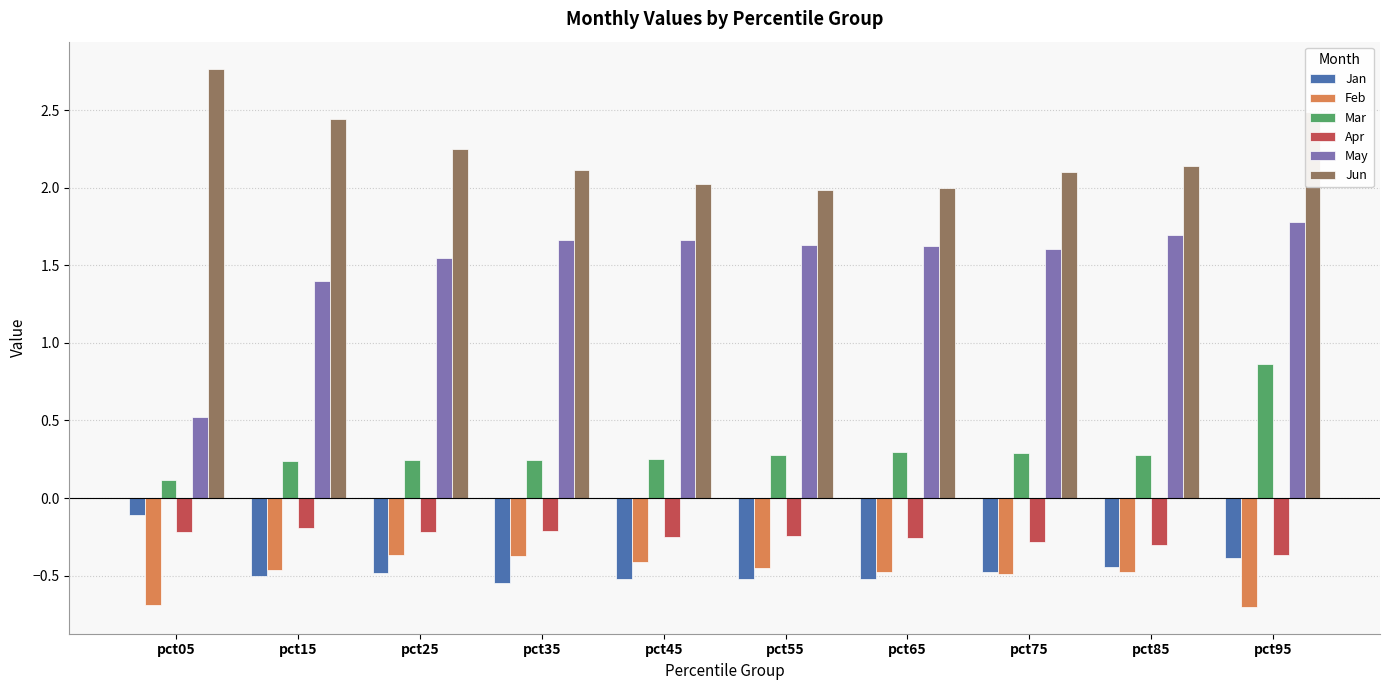

List the series in order of their peak value, highest first.

Jun, May, Mar, Jan, Apr, Feb